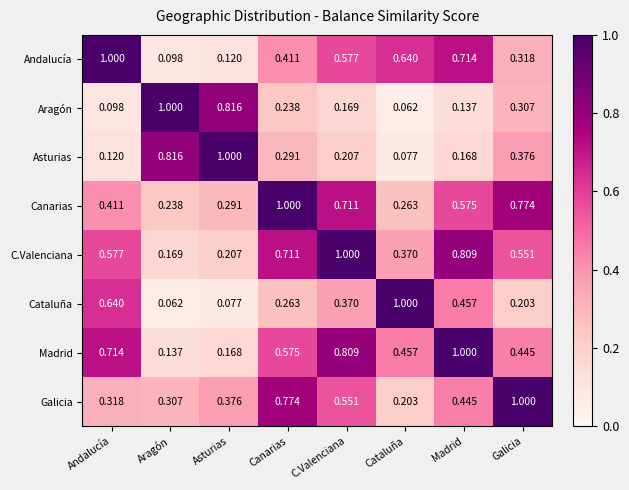

At which label does Asturias reach its peak?

Asturias